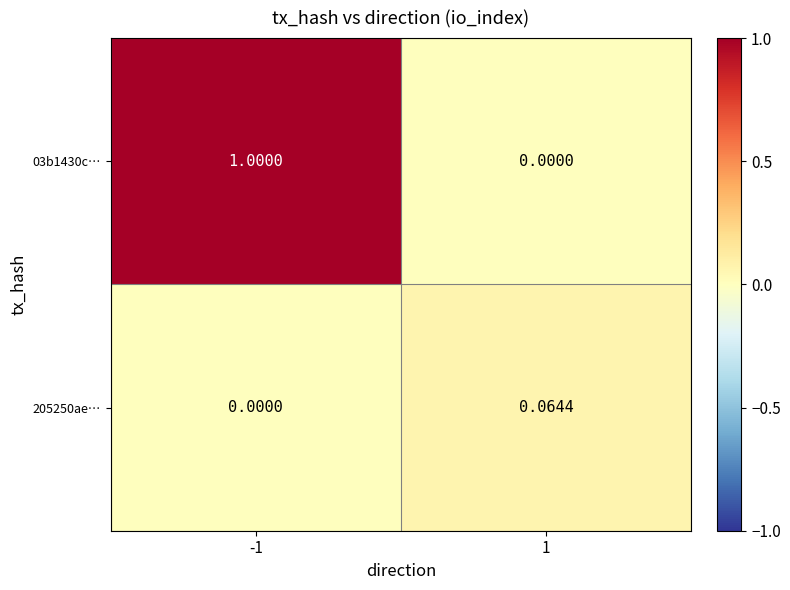

What is the difference between the highest and lowest values at 1?

0.1